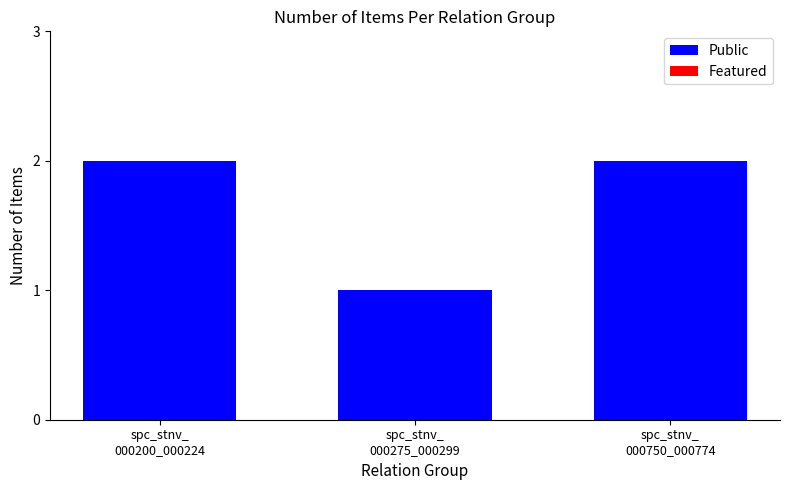

What is the value of the 3rd bar from the left?

2